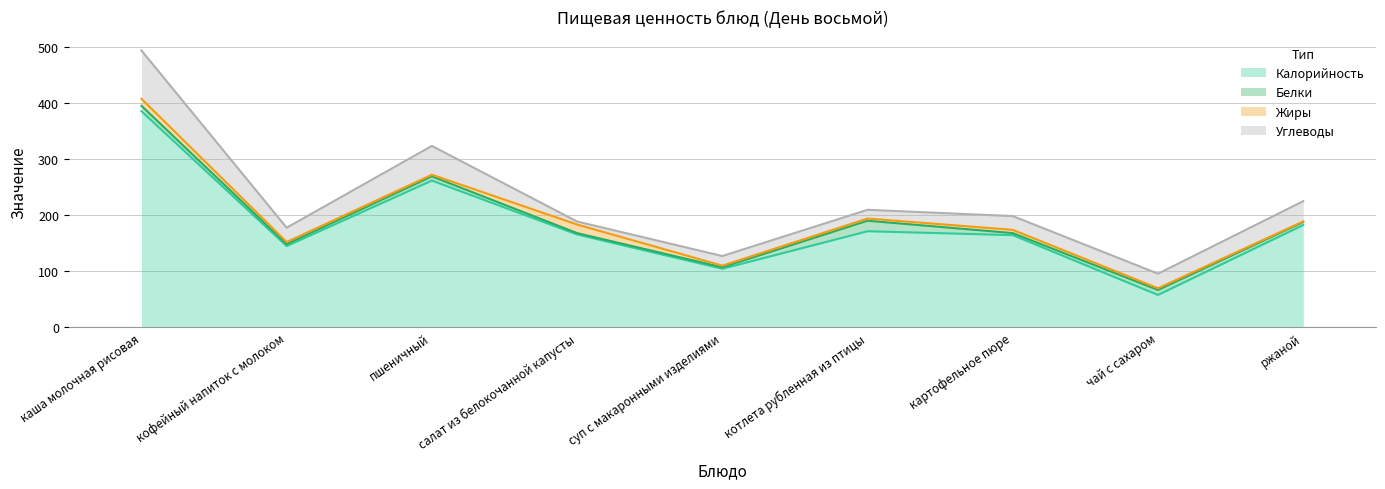

The Углеводы series shows 31.5 at каша молочная рисовая. True or false?

False